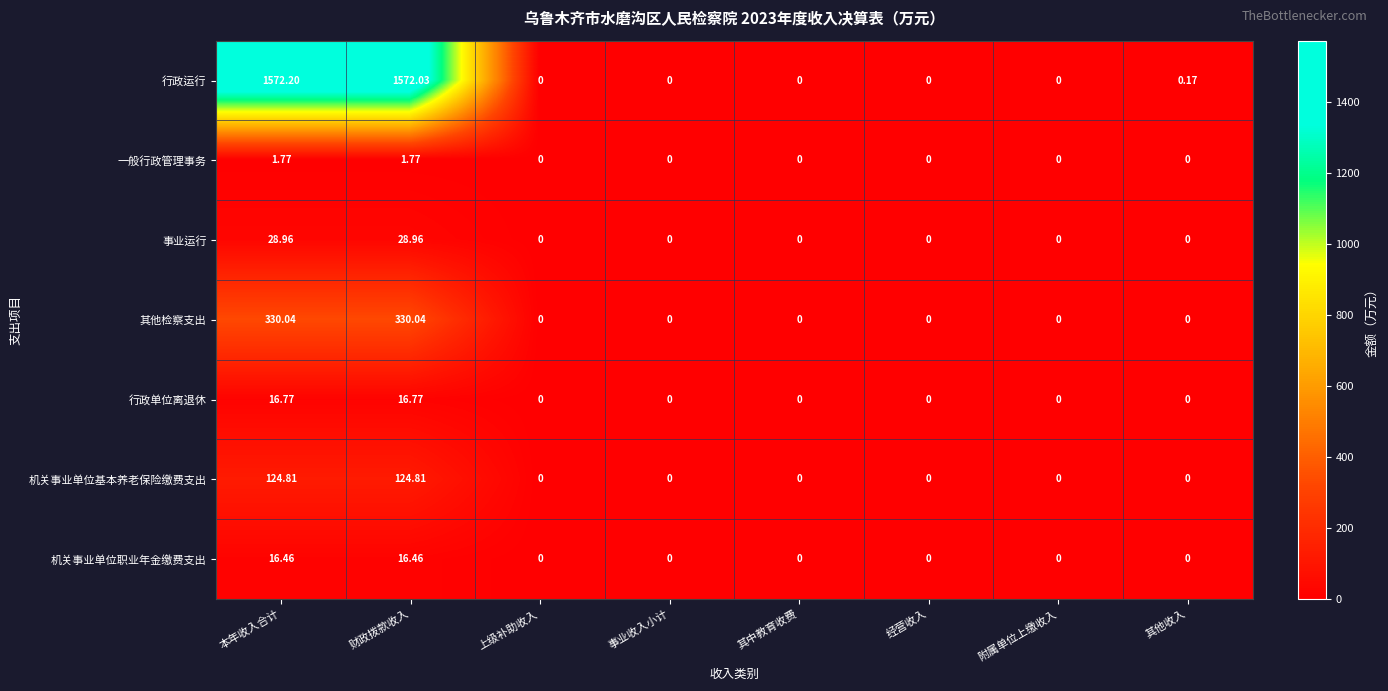

At which category is the sum across all series the highest?

本年收入合计